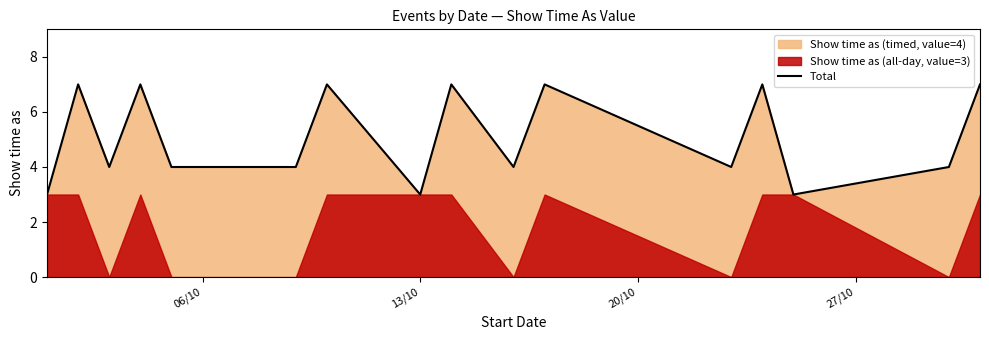

What value does the data have at 20/10?

4